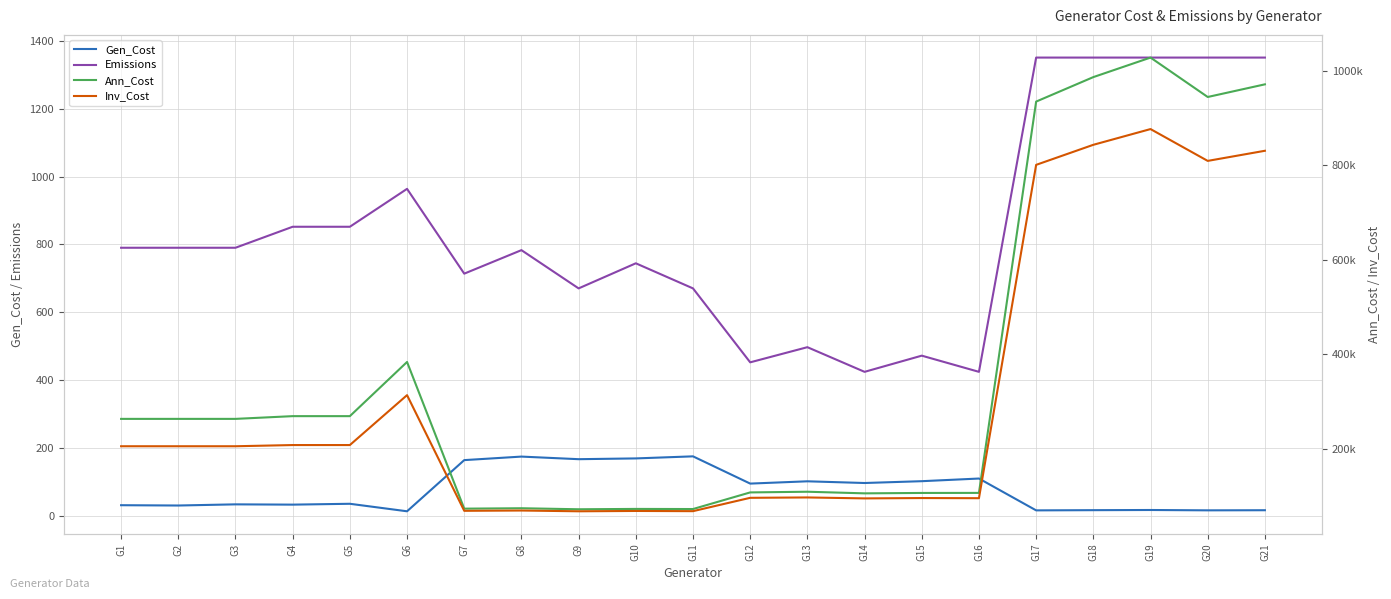

At how many categories does at least one series exceed 867505?

5